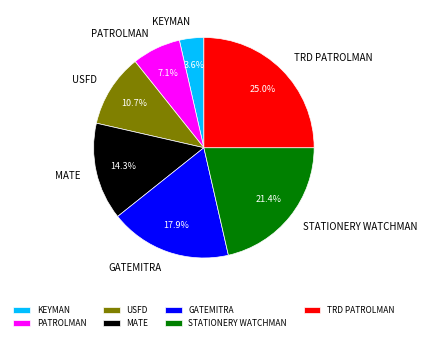

To the nearest percent, what is the average slice percentage?

14%